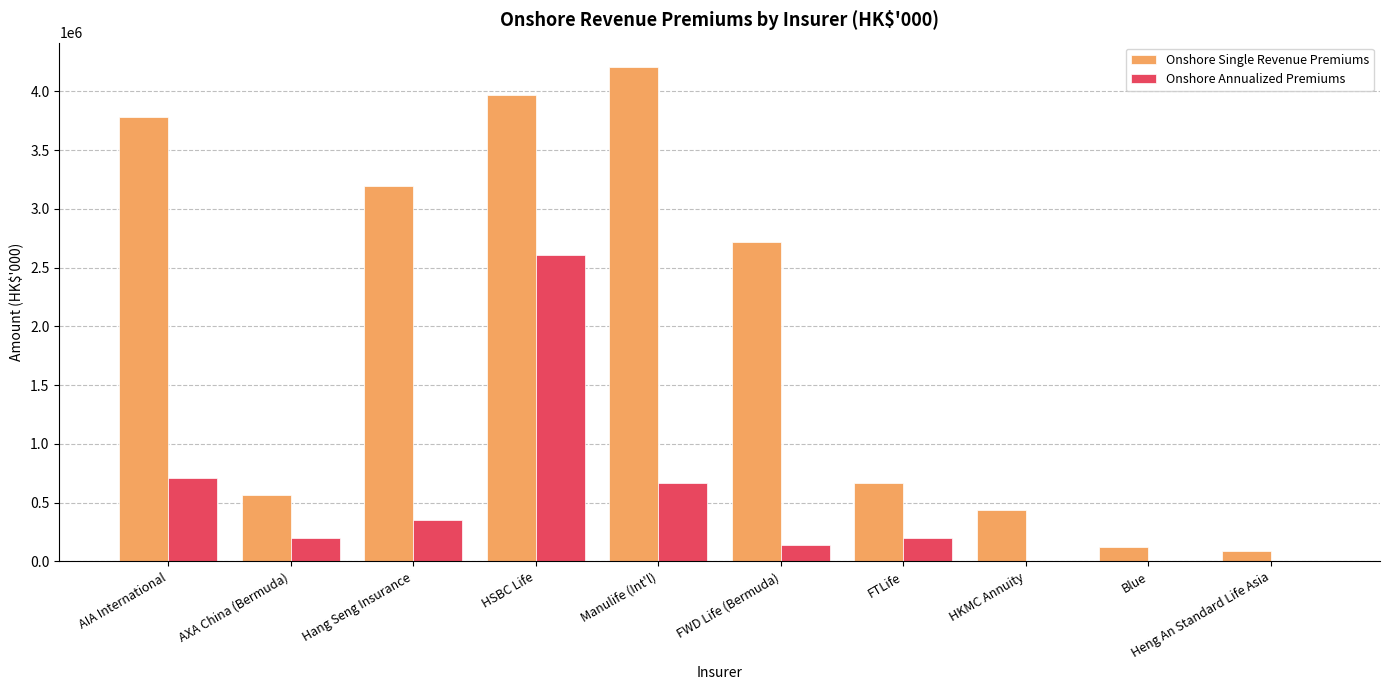

How many groups of bars are there?

10